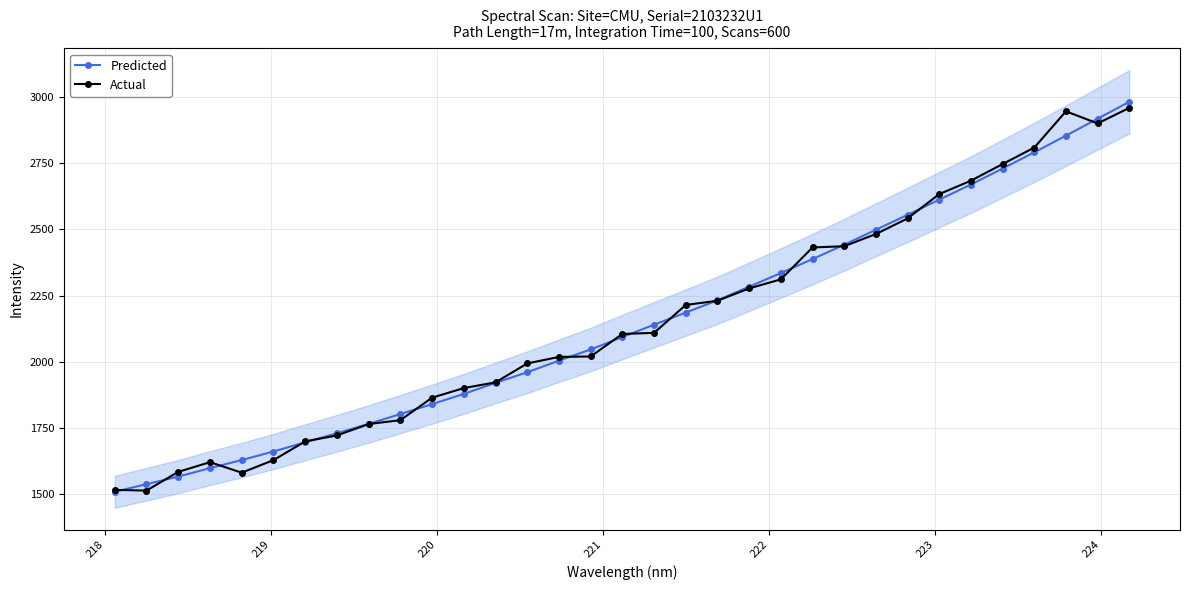

What is the lowest value of the Predicted series?

1510.3